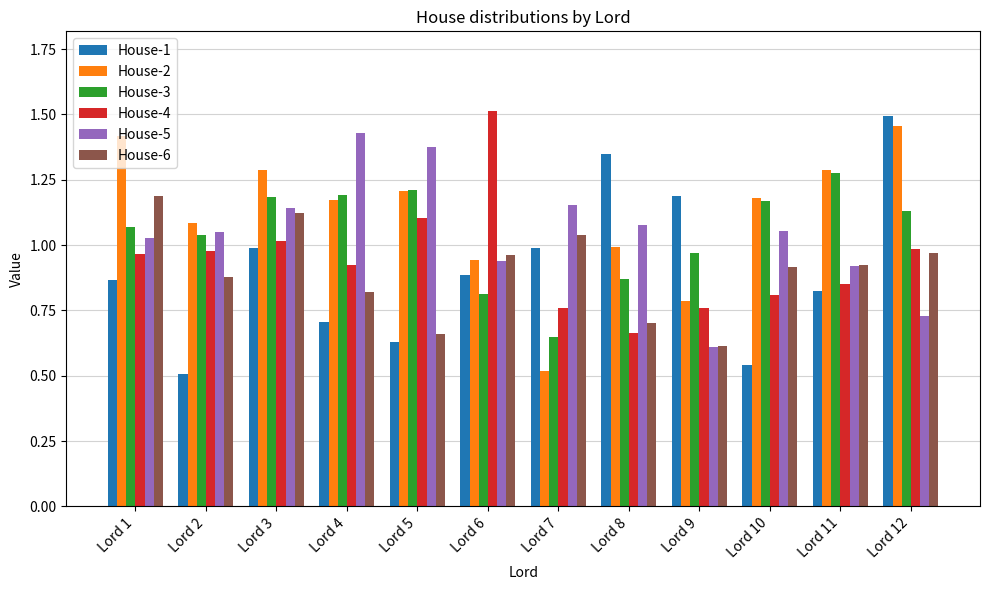

What is the total value across all series at Lord 5?

6.2